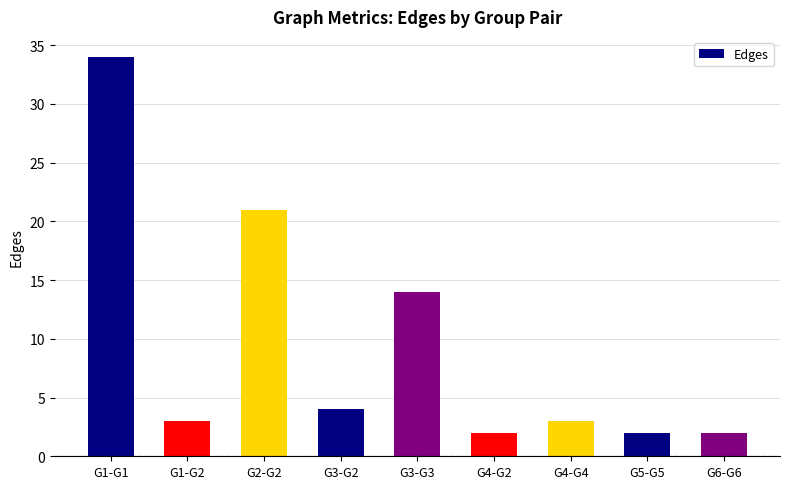

Are the bars horizontal?

No